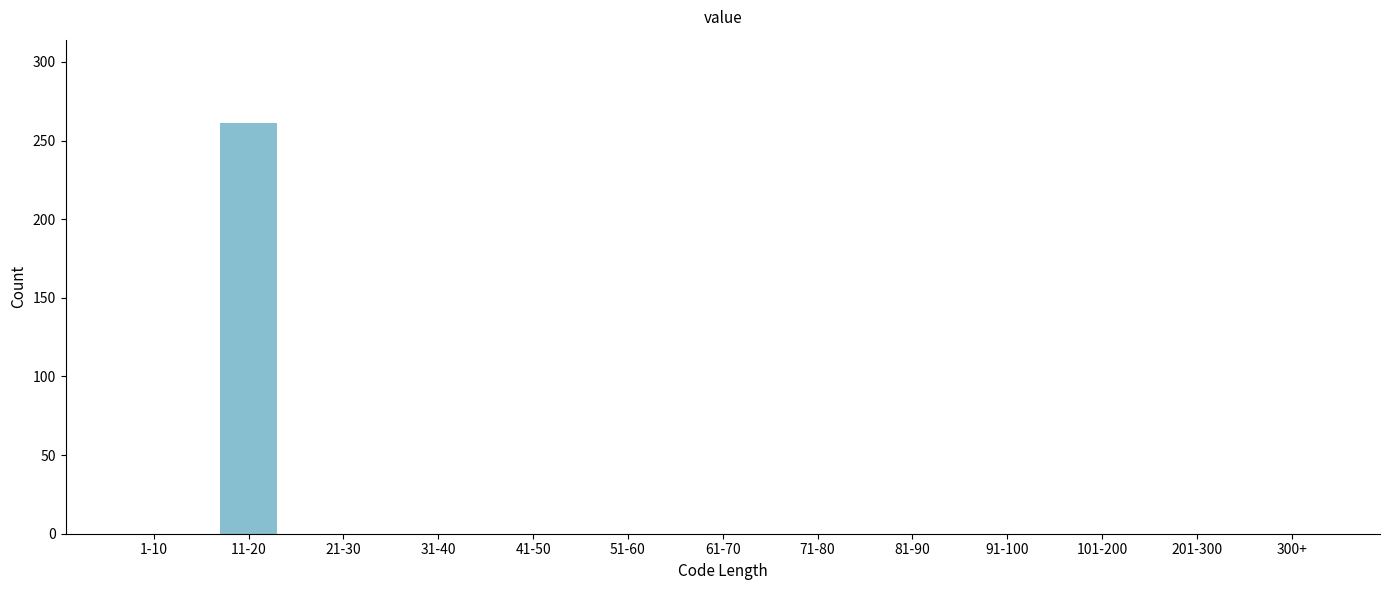

Reading left to right, transcribe all the data shown in this chart.

1-10=0	11-20=261	21-30=0	31-40=0	41-50=0	51-60=0	61-70=0	71-80=0	81-90=0	91-100=0	101-200=0	201-300=0	300+=0